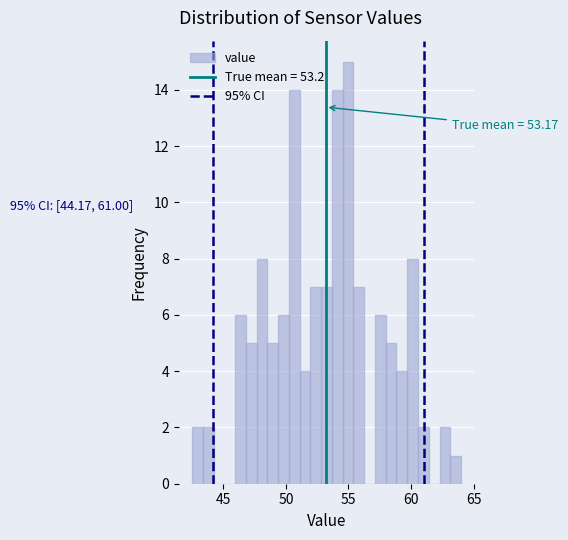

Read against the x-axis, roughly where is the centre of the tallest bar?

55.0